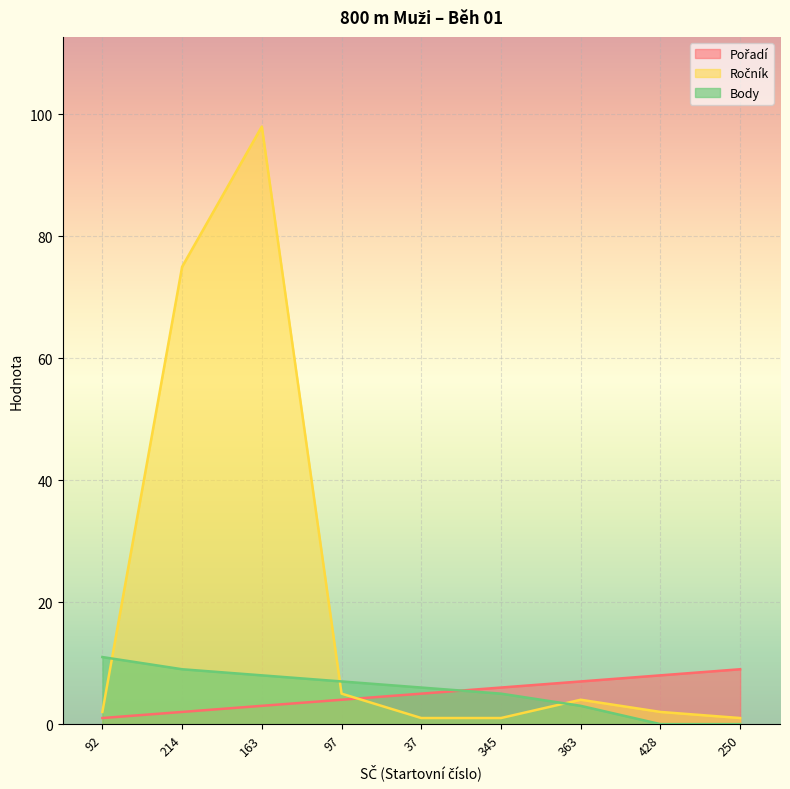

At which category does Ročník reach its first local peak?

163